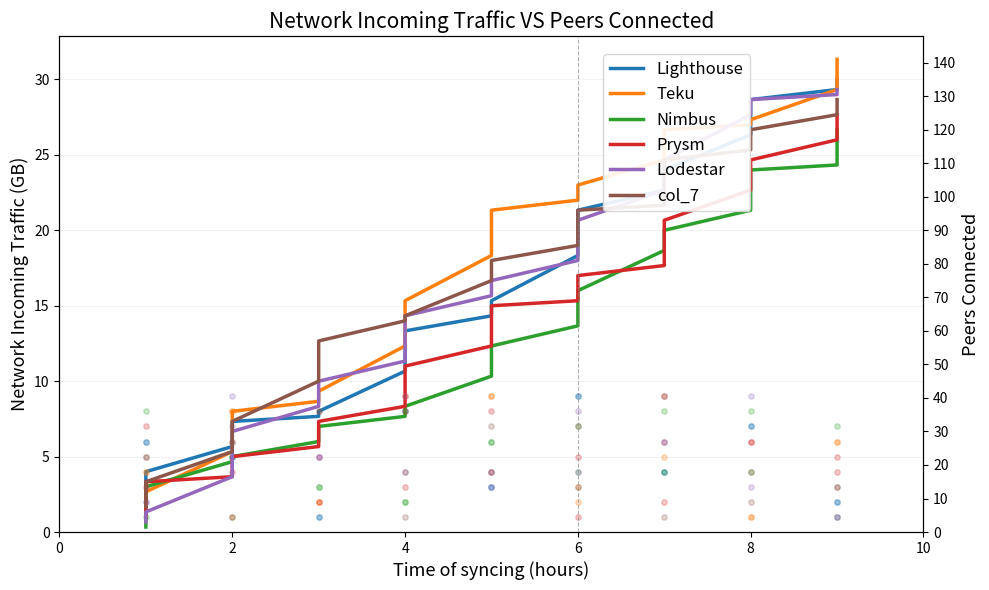

Which series has the widest spread of Y values?

Teku